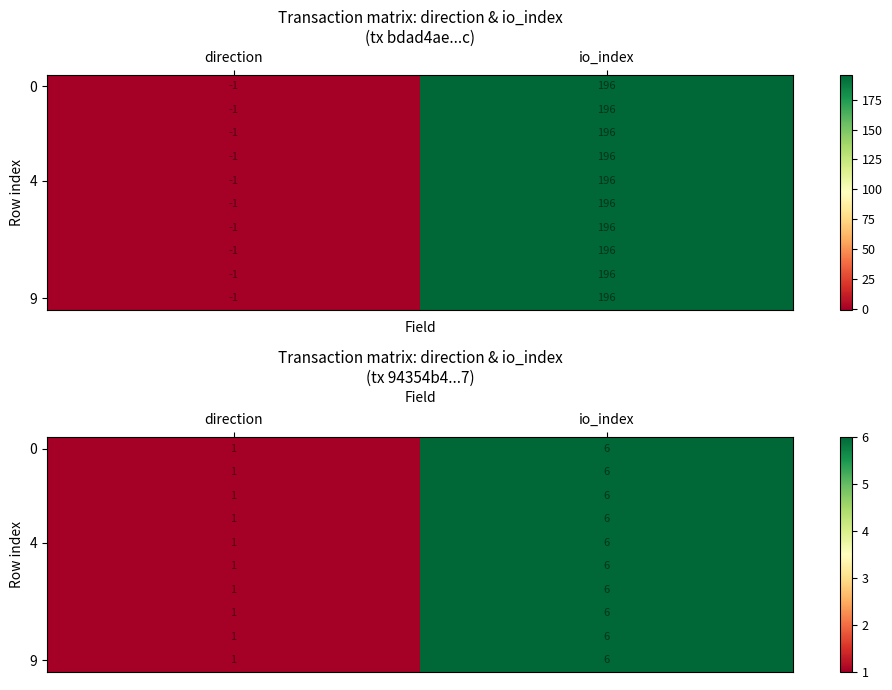

Which category has the lowest value across all series?

direction